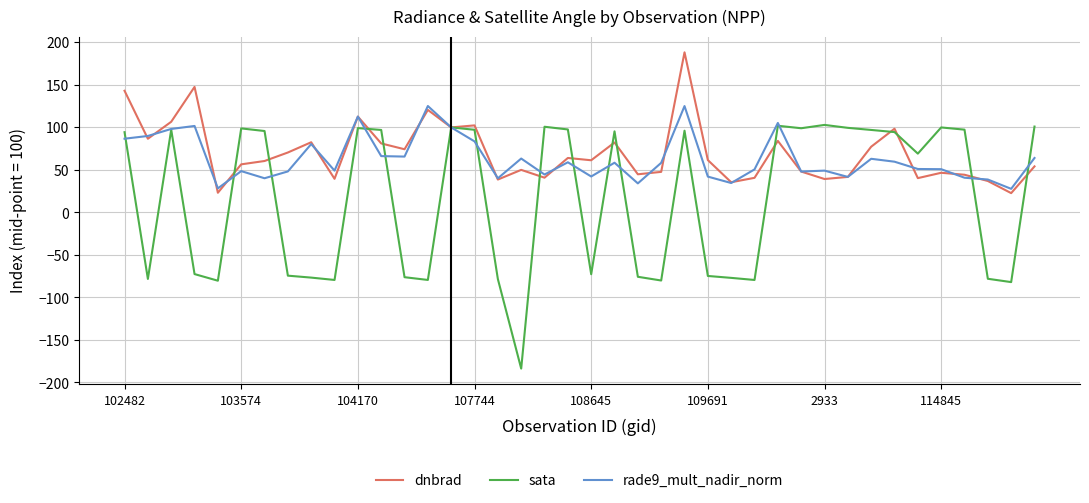

Which series has the widest spread of values?

sata